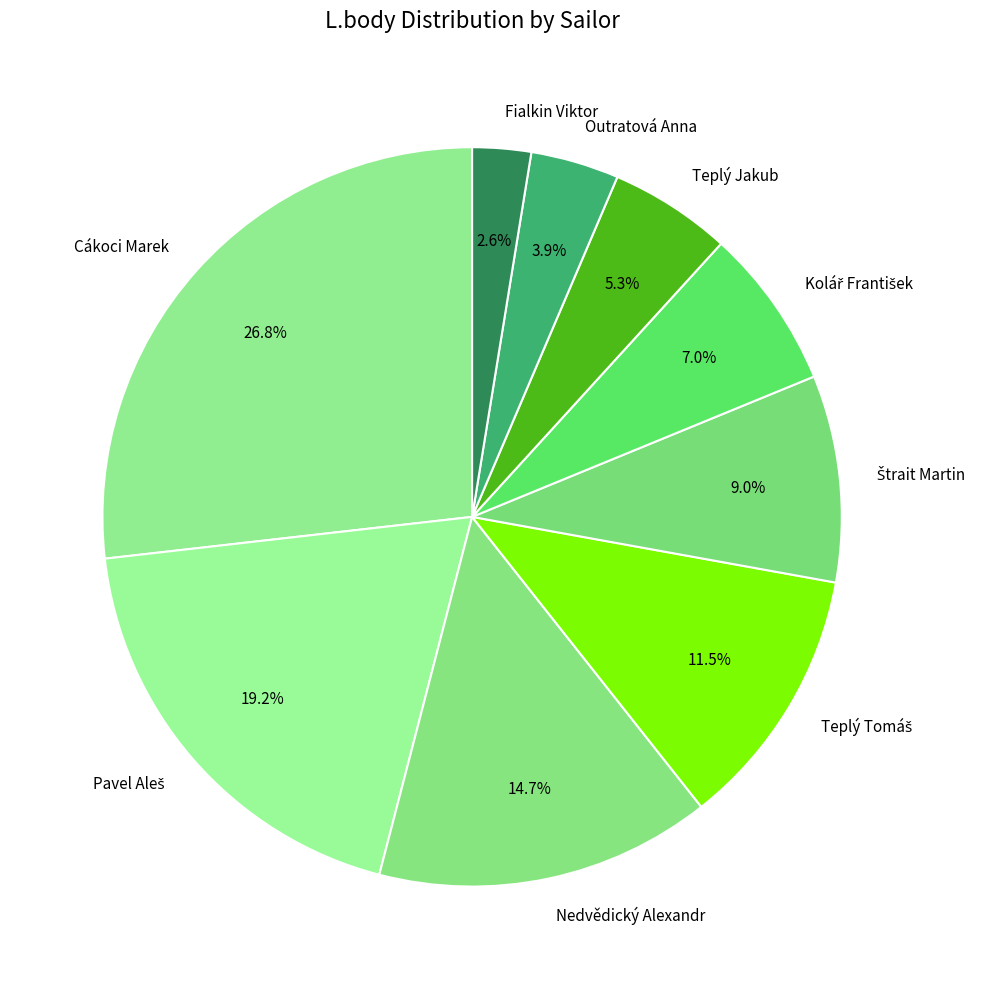

Combined, do Fialkin Viktor and Cákoci Marek account for over 50%?

No